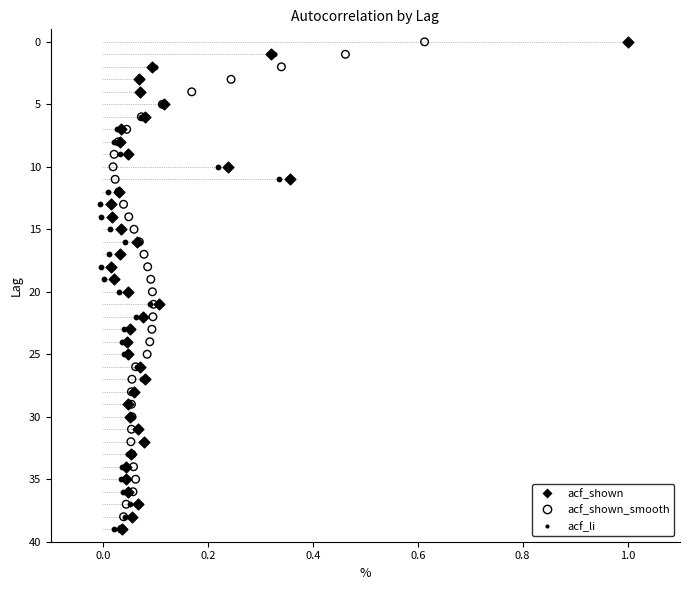

What are all the series names shown in the legend?

acf_shown, acf_shown_smooth, acf_li